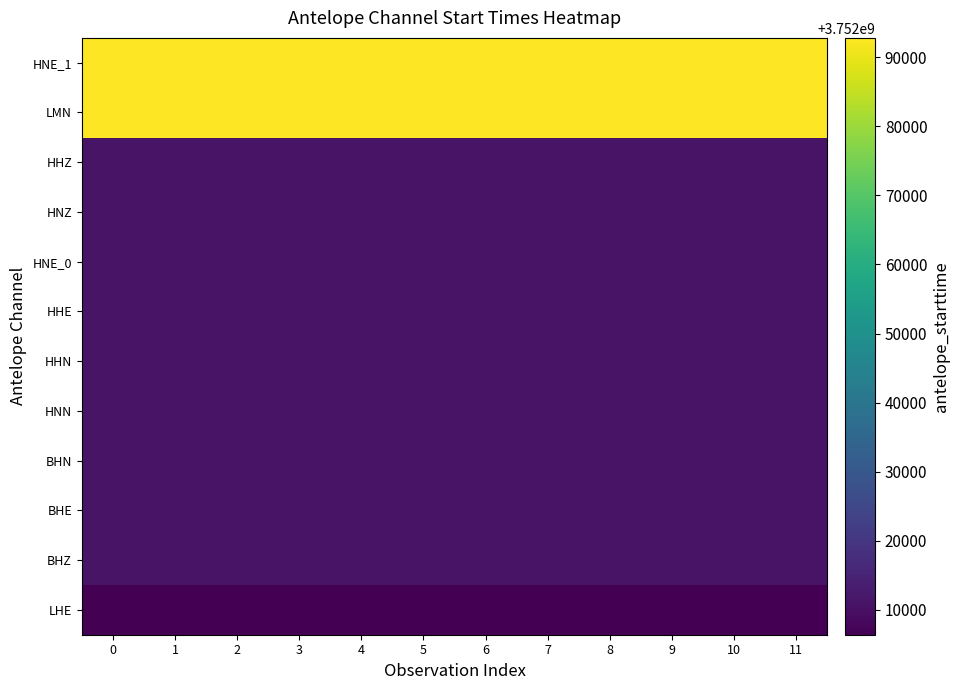

How many series are shown in this chart?

12